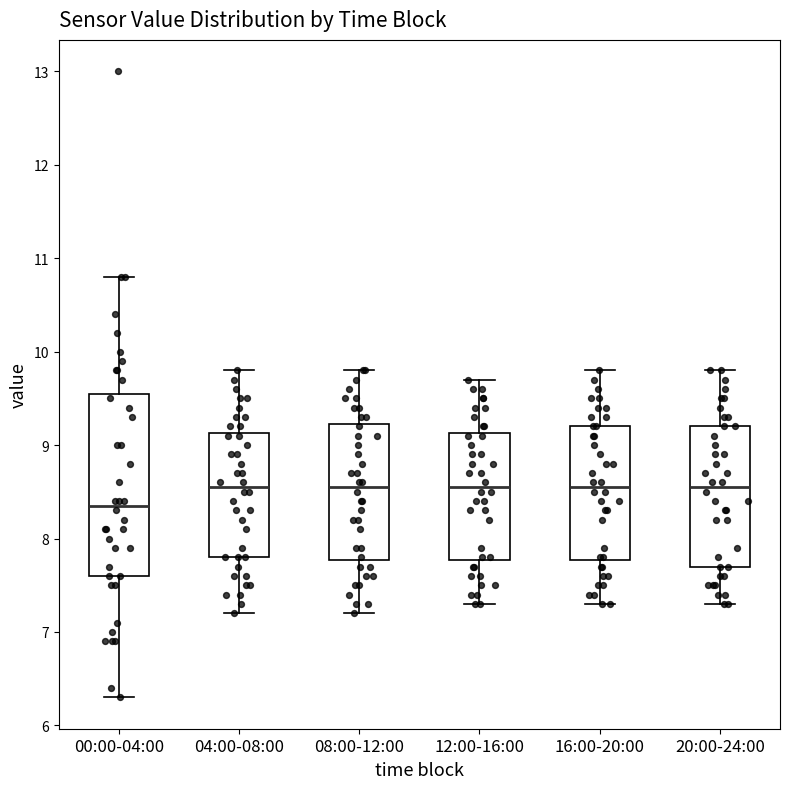

Which box is the tallest, from its lower edge to its upper edge?

00:00-04:00